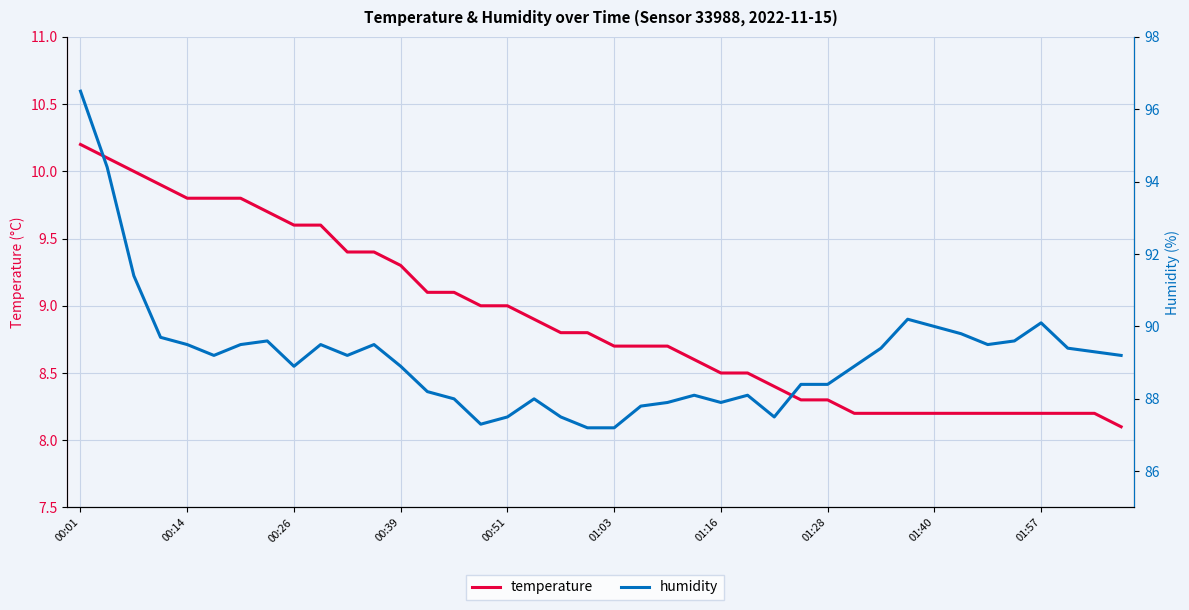

What is the maximum value for humidity?

96.5